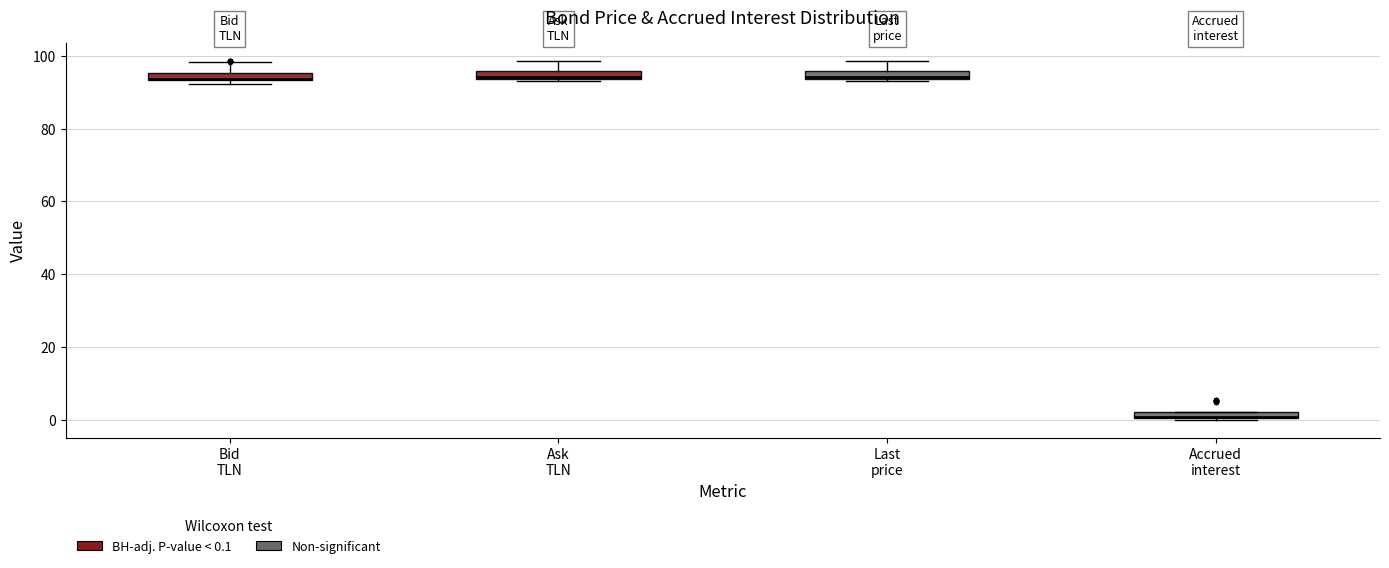

Where is the lower edge of the box for Last price on the y-axis? The values are not printed on the chart, so give them approximately, as read against the axis.

94